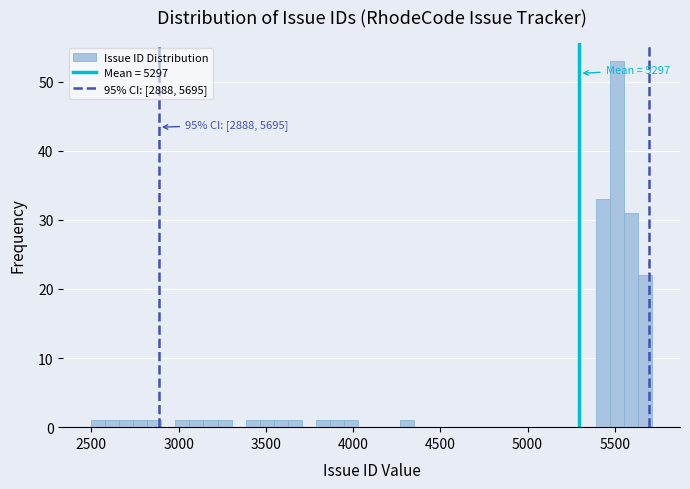

Read against the x-axis, roughly where is the centre of the tallest bar?

5500